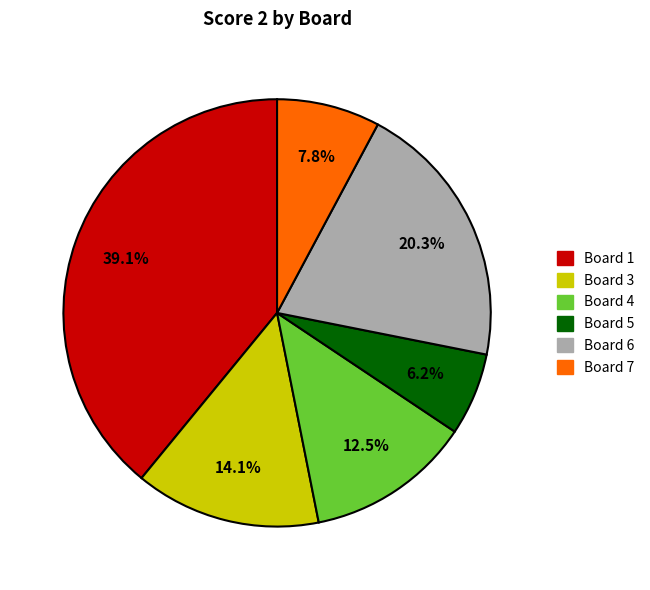

Is there a majority slice in this chart?

No